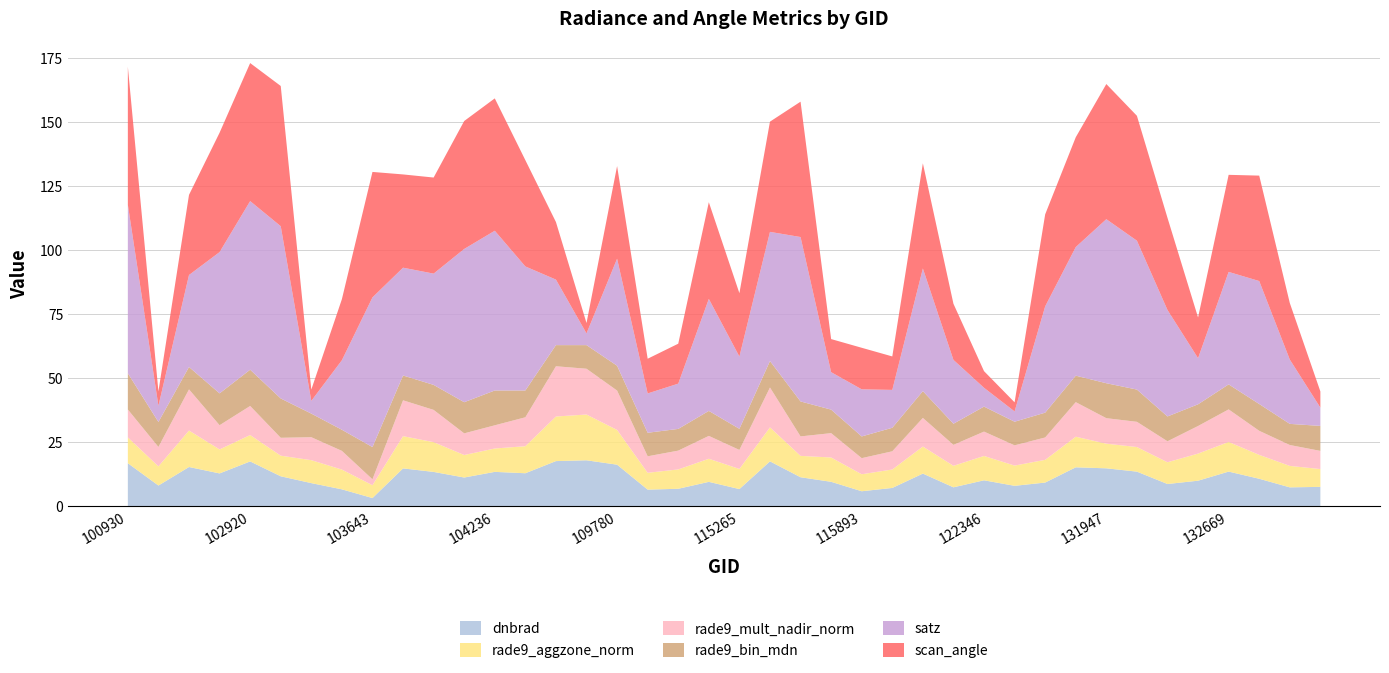

Reading left to right, transcribe all the data shown in this chart.

dnbrad: 100930=16.7	102671=8.0	102792=15.3	102912=12.8	102920=17.4	103032=11.6	103279=9.0	103397=6.5	103643=3.1	103761=14.7	104112=13.3	104229=11.2	104236=13.4	104355=12.8	108015=17.6	109072=17.9	109780=16.2	109954=6.4	110127=6.8	110299=9.5	115265=6.6	115378=17.5	115500=11.3	115764=9.5	115893=5.8	121308=7.1	122002=12.7	122178=7.3	122346=10.1	123251=7.9	123966=9.2	131768=15.1	131947=14.7	131961=13.5	132136=8.6	132488=9.9	132669=13.5	133040=10.7	133223=7.3	133405=7.5
rade9_aggzone_norm: 100930=10.1	102671=7.5	102792=14.3	102912=9.4	102920=10.3	103032=8.1	103279=9.0	103397=7.7	103643=5.0	103761=12.6	104112=11.6	104229=8.8	104236=9.1	104355=10.6	108015=17.4	109072=17.9	109780=13.6	109954=6.6	110127=7.6	110299=9.0	115265=7.9	115378=13.3	115500=8.4	115764=9.5	115893=6.6	121308=7.2	122002=10.6	122178=8.4	122346=9.5	123251=7.9	123966=8.9	131768=12.0	131947=9.6	131961=9.6	132136=8.5	132488=10.6	132669=11.6	133040=9.3	133223=8.4	133405=7.0
rade9_mult_nadir_norm: 100930=10.9	102671=7.6	102792=16.1	102912=9.5	102920=11.4	103032=7.0	103279=9.0	103397=7.3	103643=2.3	103761=14.0	104112=12.6	104229=8.5	104236=9.1	104355=11.3	108015=19.6	109072=17.9	109780=15.4	109954=6.4	110127=7.3	110299=8.9	115265=7.4	115378=15.6	115500=7.6	115764=9.5	115893=6.3	121308=7.1	122002=11.2	122178=8.2	122346=9.5	123251=7.9	123966=8.7	131768=13.5	131947=10.0	131961=9.8	132136=8.2	132488=10.8	132669=12.7	133040=9.4	133223=8.2	133405=7.1
rade9_bin_mdn: 100930=14.2	102671=9.8	102792=8.8	102912=12.4	102920=14.2	103032=15.4	103279=9.2	103397=8.3	103643=12.6	103761=9.7	104112=9.8	104229=12.2	104236=13.6	104355=10.5	108015=8.3	109072=9.2	109780=9.7	109954=9.2	110127=8.5	110299=9.8	115265=8.3	115378=10.3	115500=13.7	115764=9.2	115893=8.5	121308=9.2	122002=10.5	122178=8.3	122346=9.8	123251=9.2	123966=9.7	131768=10.3	131947=13.7	131961=12.6	132136=9.7	132488=8.5	132669=9.8	133040=10.5	133223=8.3	133405=9.8
satz: 100930=65.9	102671=6.3	102792=35.9	102912=55.2	102920=65.9	103032=67.3	103279=5.0	103397=27.2	103643=58.5	103761=42.1	104112=43.5	104229=59.9	104236=62.4	104355=48.5	108015=25.6	109072=4.6	109780=41.8	109954=15.4	110127=17.7	110299=43.8	115265=28.2	115378=50.5	115500=64.2	115764=14.6	115893=18.4	121308=14.8	122002=47.9	122178=24.9	122346=7.4	123251=4.0	123966=41.5	131768=50.2	131947=64.1	131961=58.2	132136=41.6	132488=18.0	132669=44.0	133040=48.0	133223=25.1	133405=7.1
scan_angle: 100930=53.9	102671=5.6	102792=31.3	102912=46.6	102920=53.9	103032=54.8	103279=4.4	103397=23.8	103643=49.0	103761=36.4	104112=37.5	104229=50.0	104236=51.7	104355=41.5	108015=22.5	109072=4.1	109780=36.2	109954=13.6	110127=15.6	110299=37.8	115265=24.8	115378=43.1	115500=52.9	115764=12.9	115893=16.2	121308=13.1	122002=41.1	122178=21.9	122346=6.5	123251=3.6	123966=36.0	131768=42.9	131947=52.8	131961=48.8	132136=36.0	132488=15.9	132669=37.9	133040=41.2	133223=22.1	133405=6.3